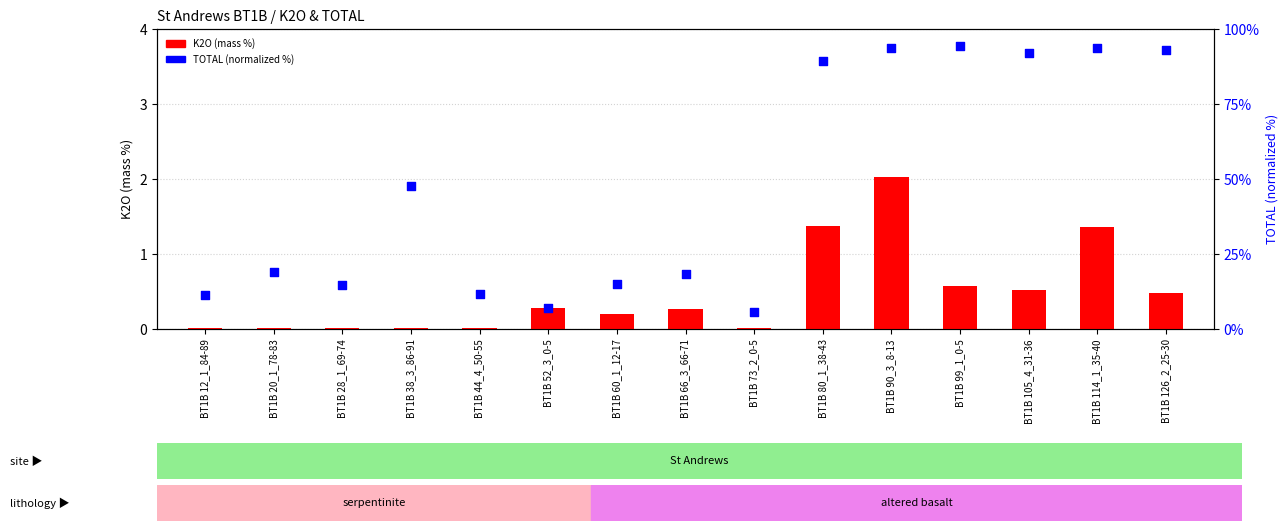

Which series has the largest total across all categories?

TOTAL (without LOI, normalized)